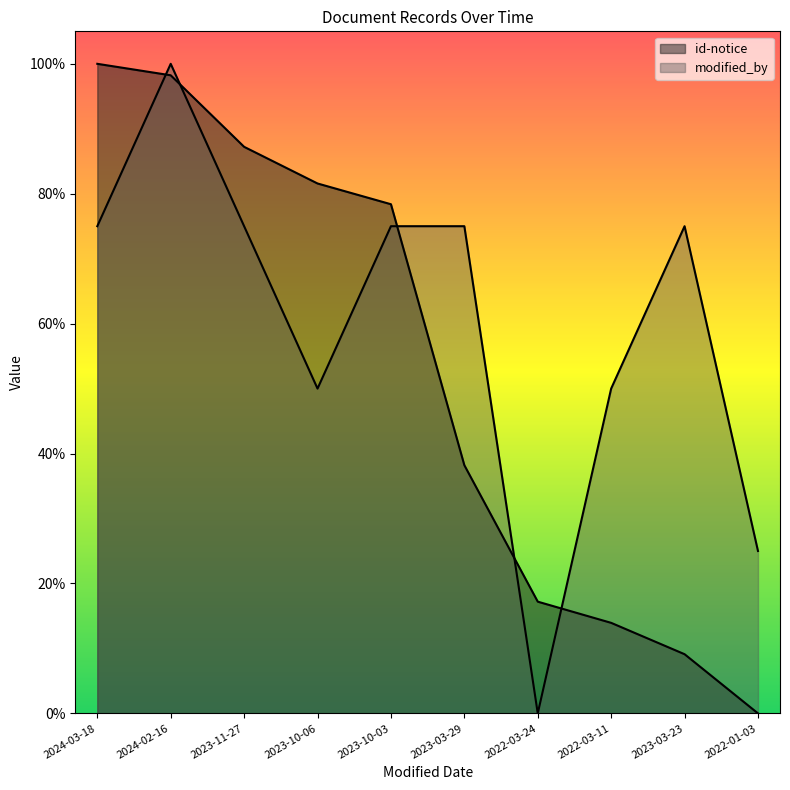

How many interior local valleys does the modified_by series have?

2